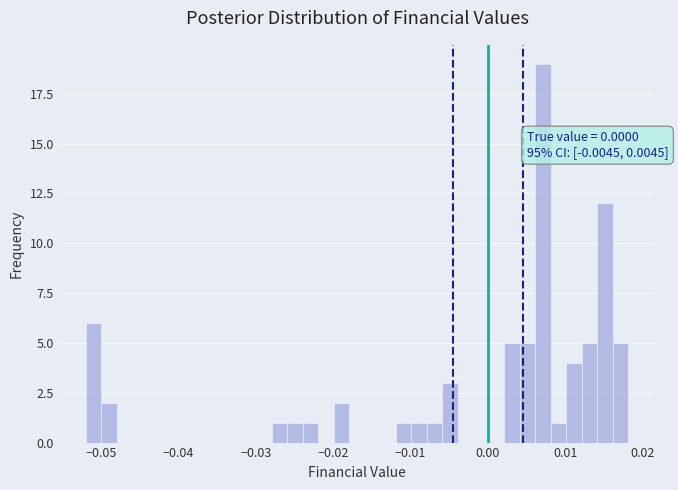

Around what value on the x-axis is the tallest bar? Give the approximate position of its centre, as read against the axis.

0.007